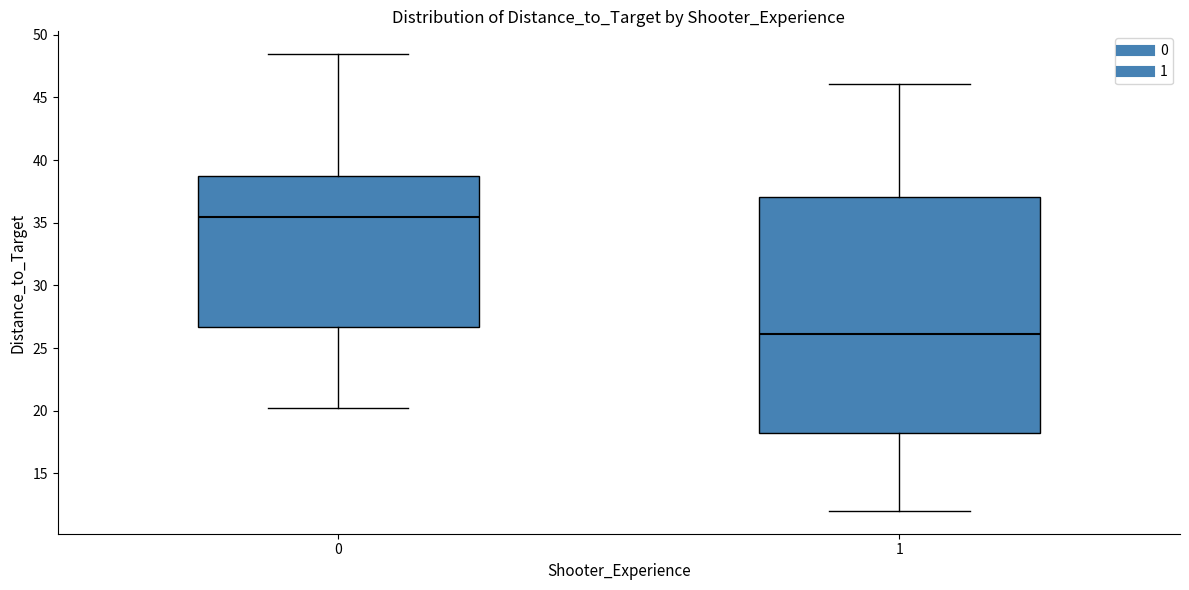

Reading left to right, read every box against the y-axis: the position of its median line, the range the box covers, and the ends of its whiskers. The values are not printed on the chart, so give them approximately, as read against the axis.

0: median 35.5, box 26.5 to 39.0, whiskers 20.0 to 48.5
1: median 26.0, box 18.0 to 37.0, whiskers 12.0 to 46.0